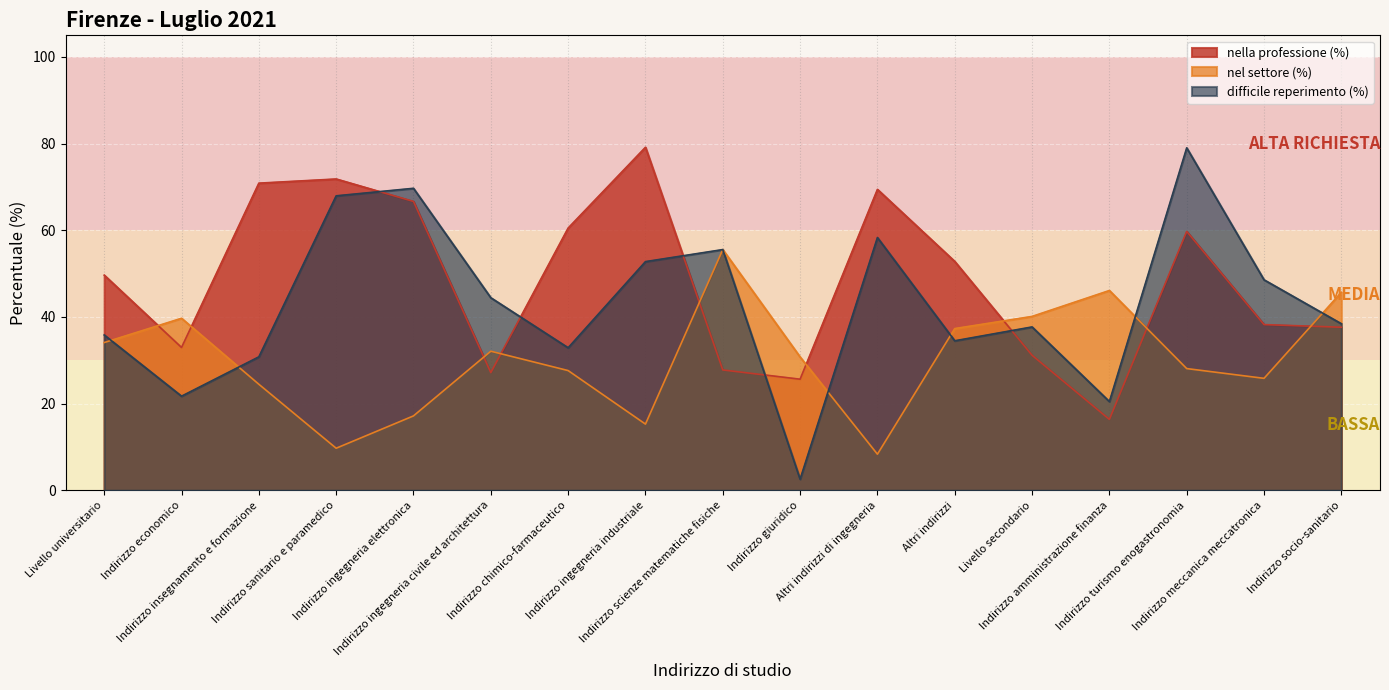

True or false: difficile reperimento (%) and nella professione (%) cross at least once.

True